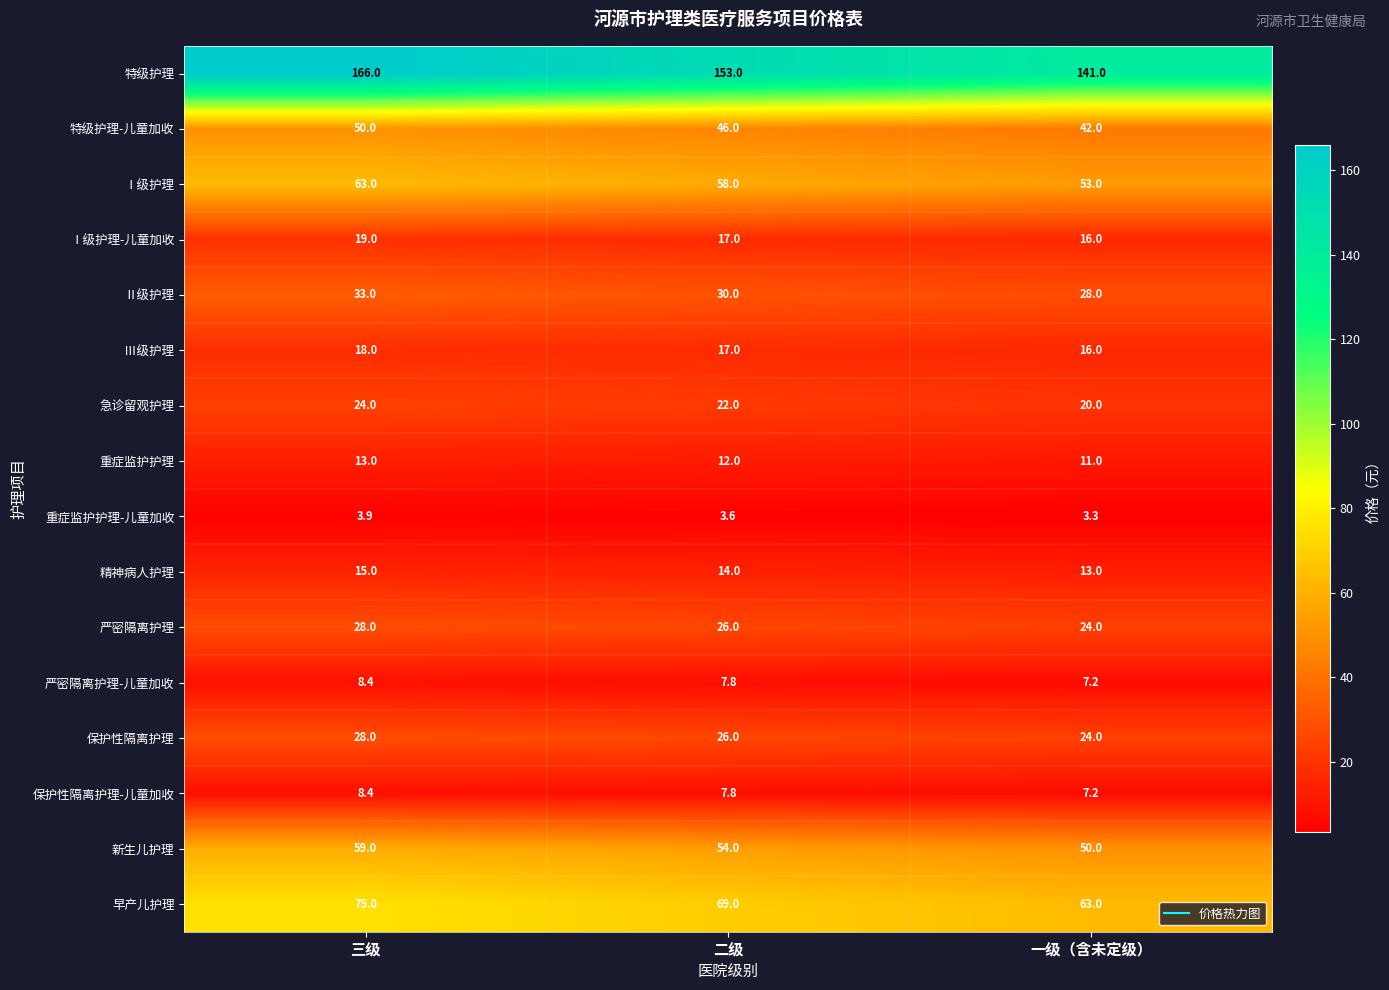

What is the spread (max minus min) of values at 一级（含未定级）?

137.7